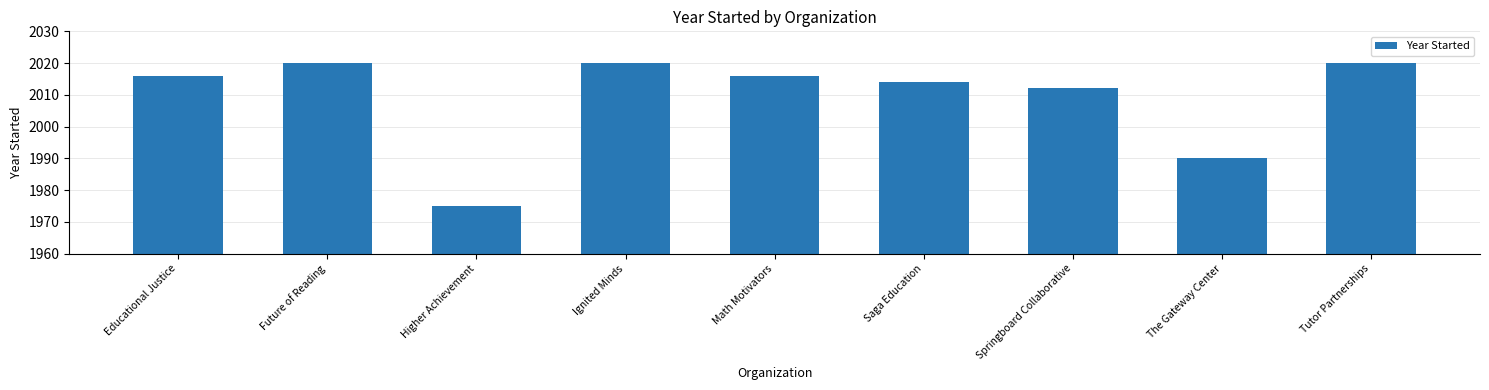

How many bars are there in total?

9